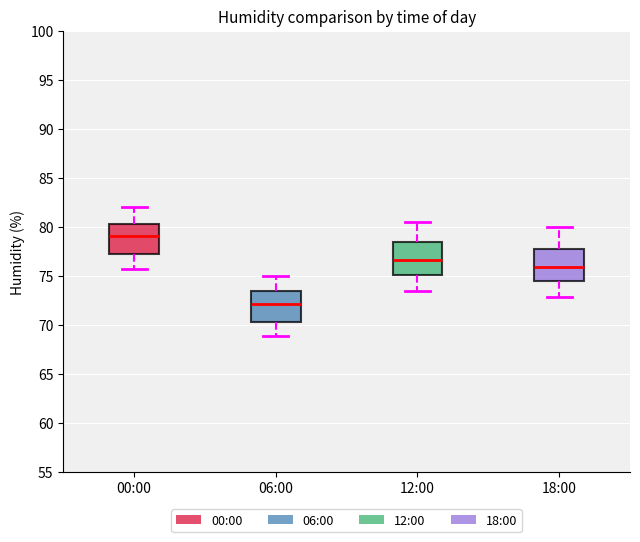

Reading left to right, transcribe this box plot: for each box, give where its median line is, the range the box spans, and where its two whiskers end, as read against the y-axis. The values are not printed on the chart, so give them approximately, as read against the axis.

00:00: median 79.0, box 77.5 to 80.5, whiskers 75.5 to 82.0
06:00: median 72.0, box 70.5 to 73.5, whiskers 69.0 to 75.0
12:00: median 76.5, box 75.0 to 78.5, whiskers 73.5 to 80.5
18:00: median 76.0, box 74.5 to 78.0, whiskers 73.0 to 80.0